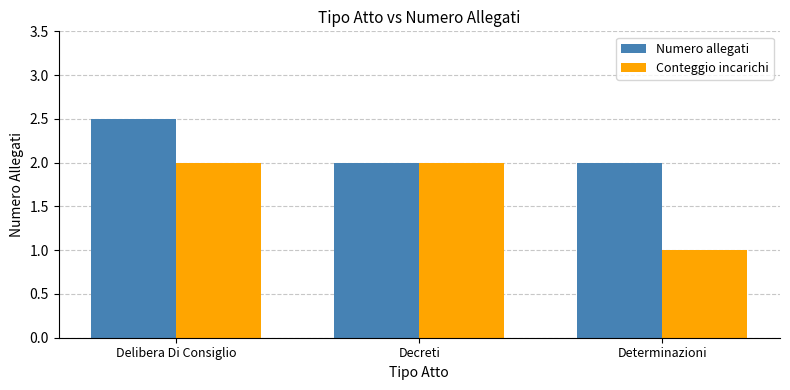

What is the approximate value of Numero allegati at Determinazioni?

2.0